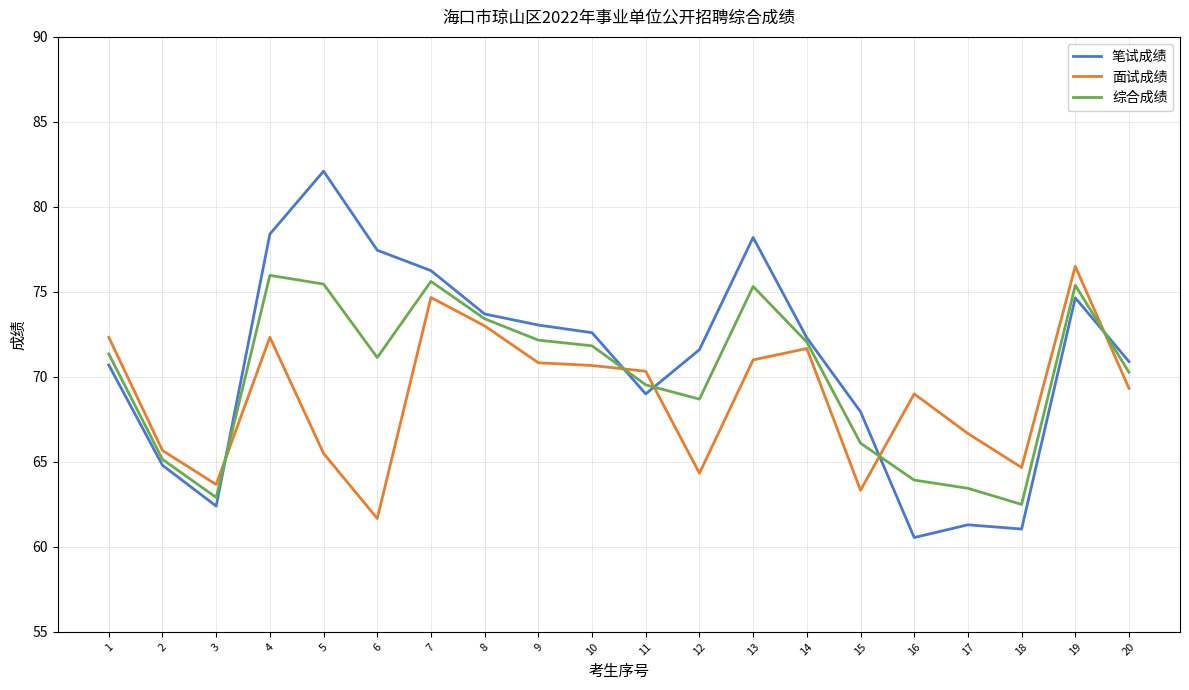

What is the greatest value displayed?

82.1